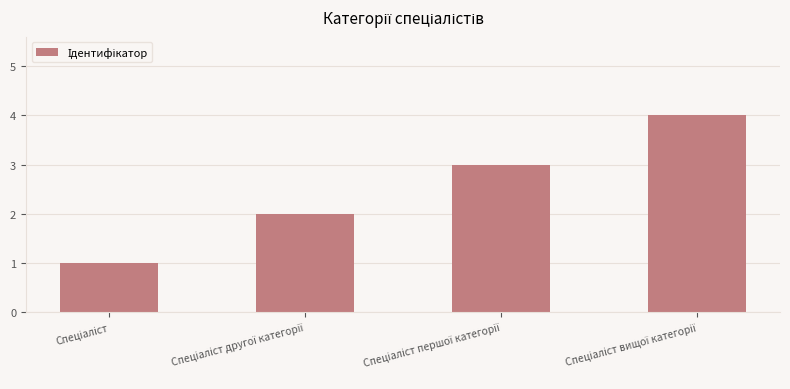

What is the difference between the maximum and minimum values?

3